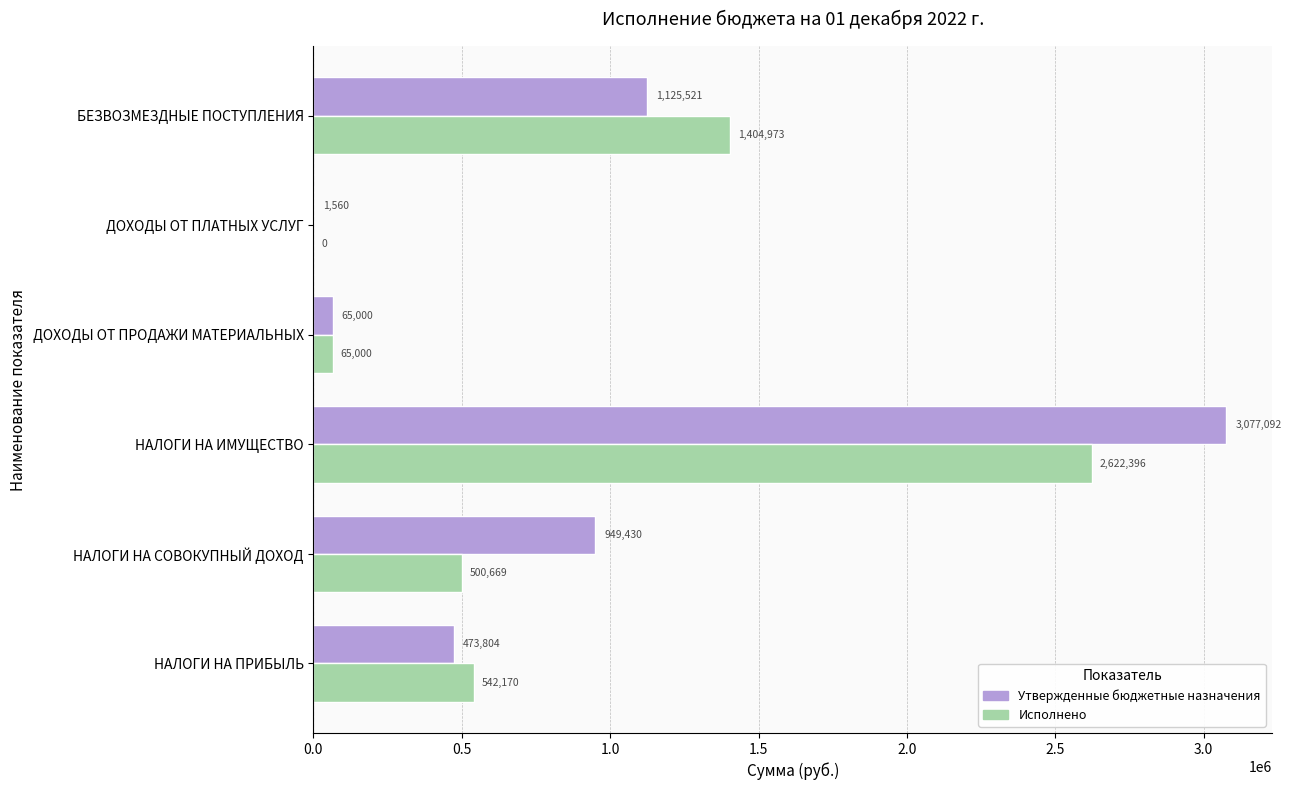

Which series changed the most between НАЛОГИ НА ПРИБЫЛЬ and НАЛОГИ НА СОВОКУПНЫЙ ДОХОД?

Утвержденные бюджетные назначения